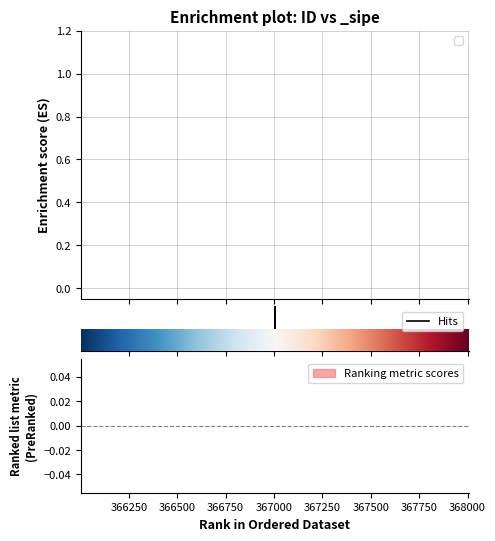

Which has a higher value, 366250 or 366000?

366250